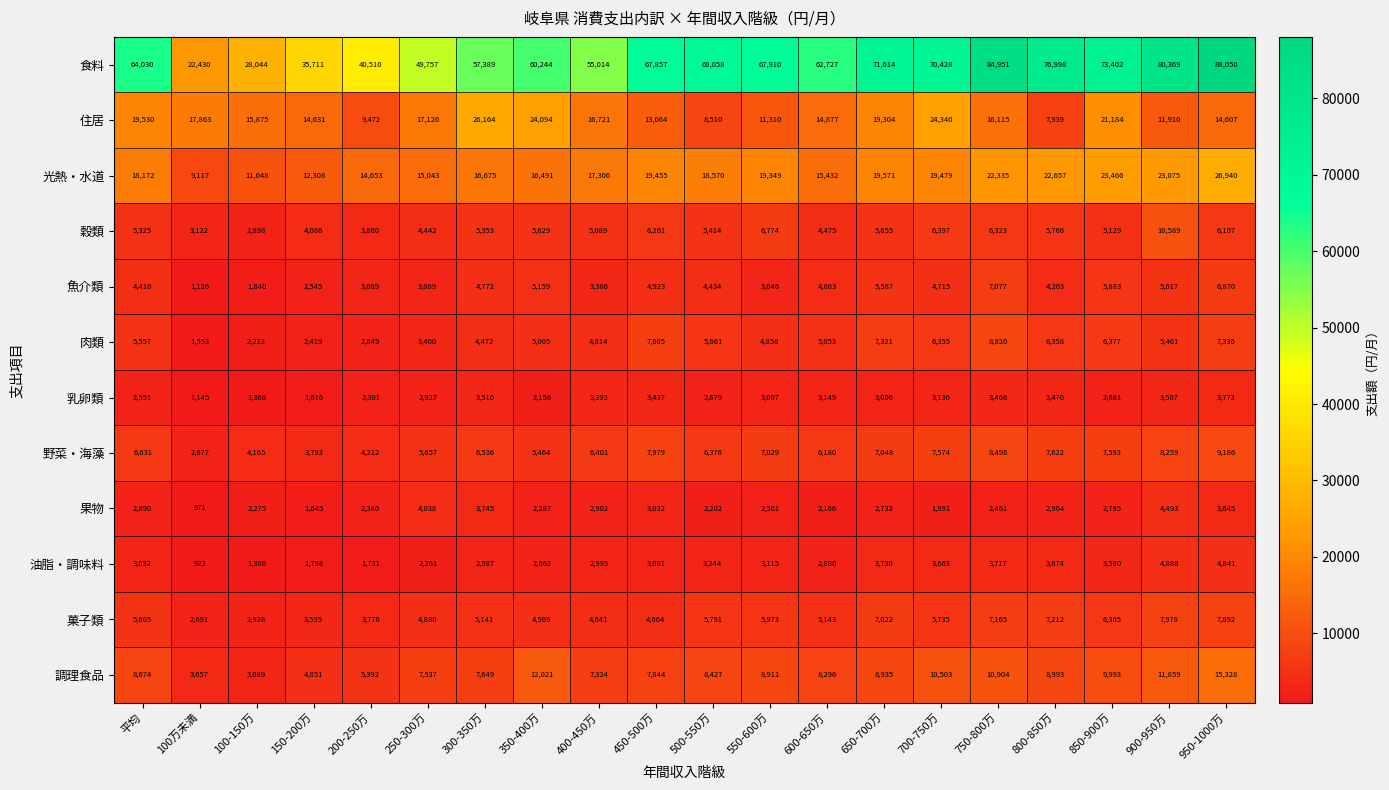

True or false: 油脂・調味料 has a value of 2618 at 200-250万.

False